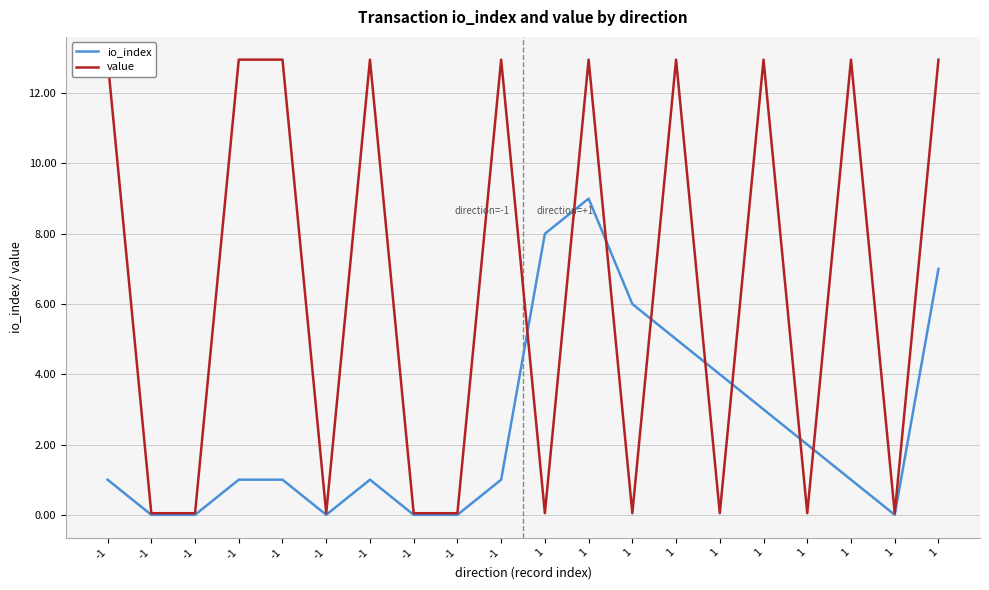

At which category is the sum across all series the highest?

1